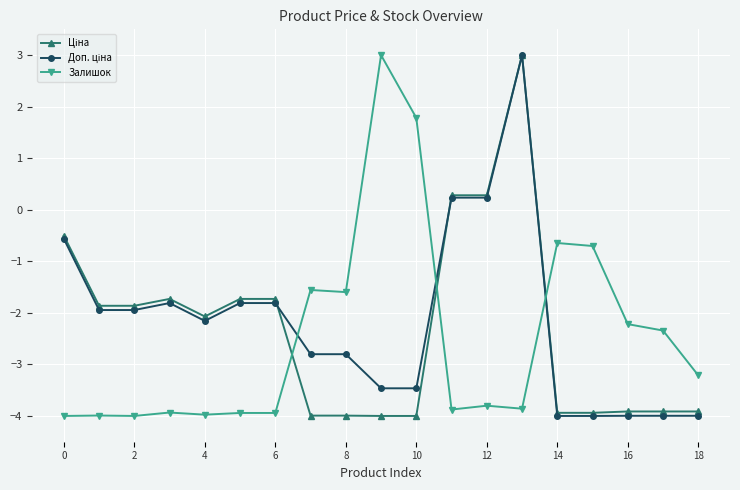

What is the value of the Залишок point at the 8th from the left?

-1.6